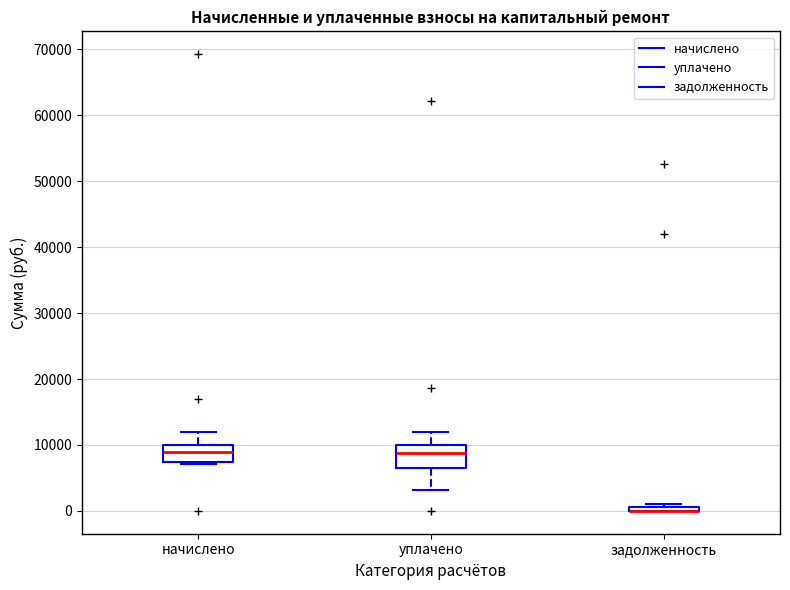

Where does the median line of the box for уплачено sit on the y-axis? The values are not printed on the chart, so give them approximately, as read against the axis.

9000